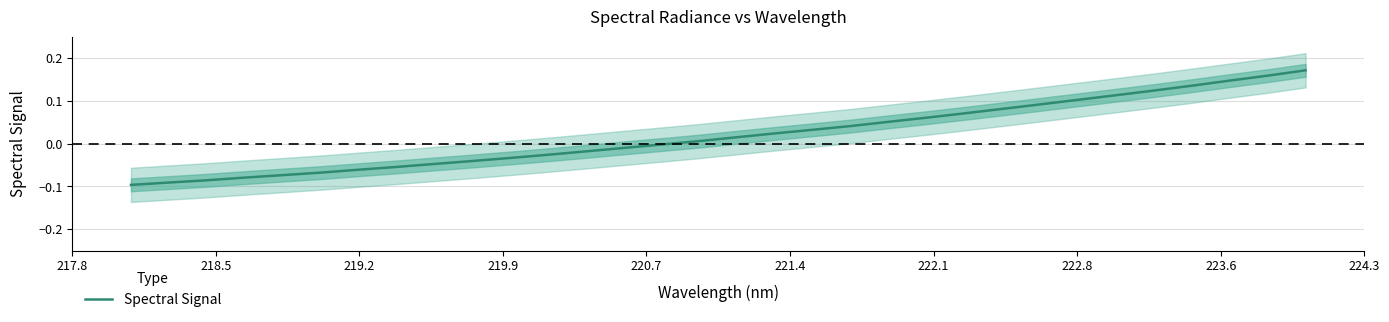

How many series are shown in this chart?

1